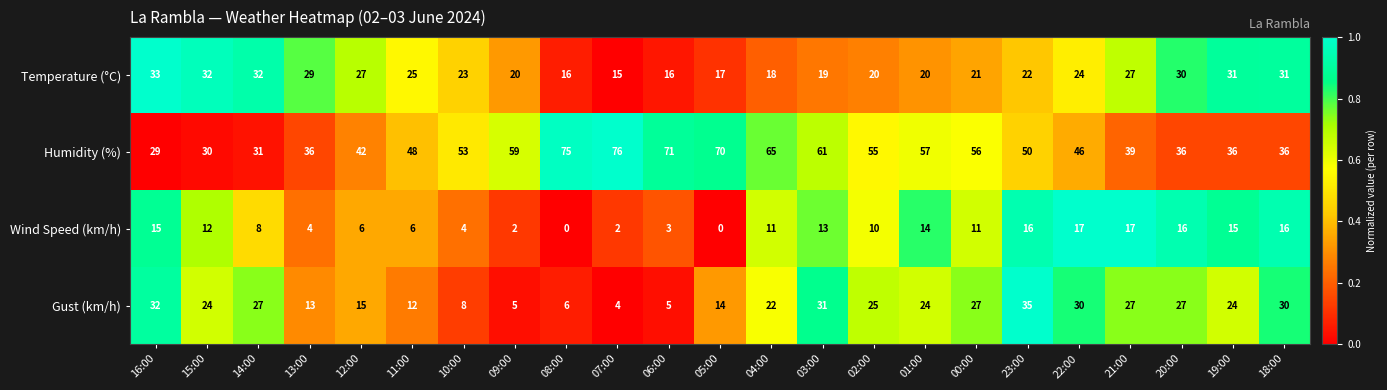

At which label does Gust (km/h) reach its peak?

23:00